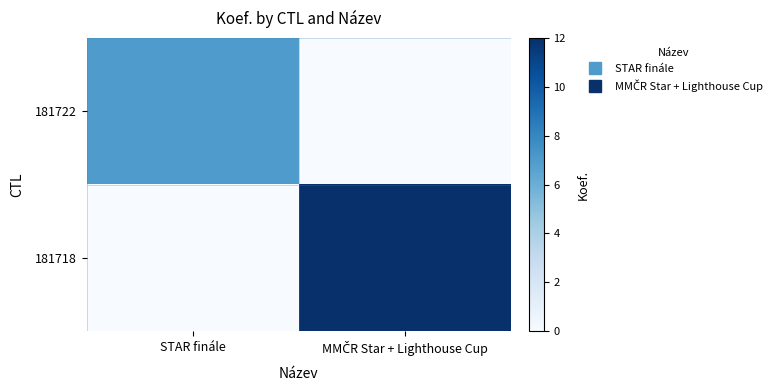

What is the maximum value shown in the chart?

12